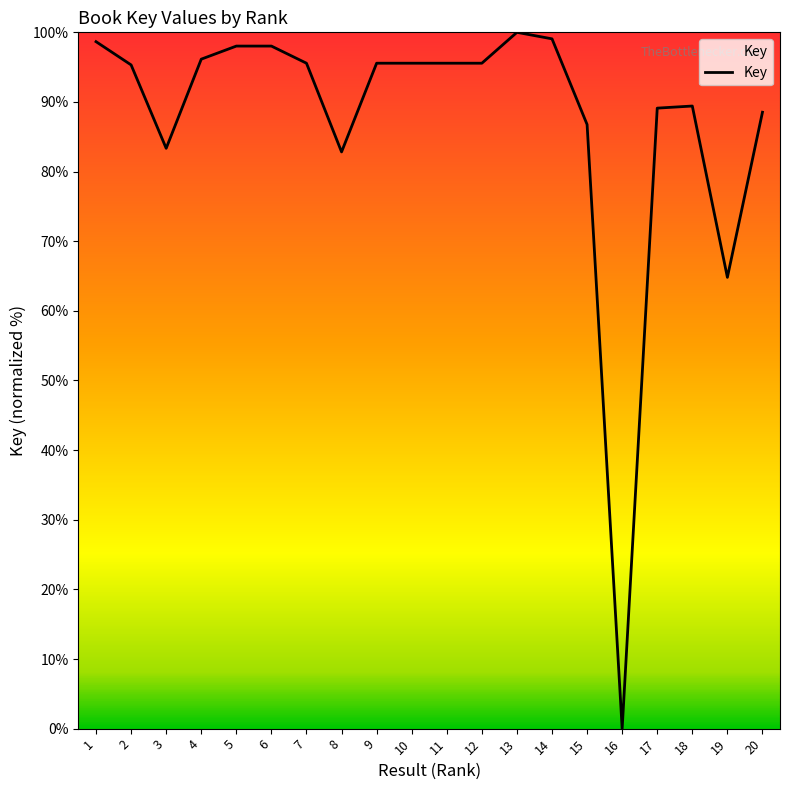

How many values are above zero?

19